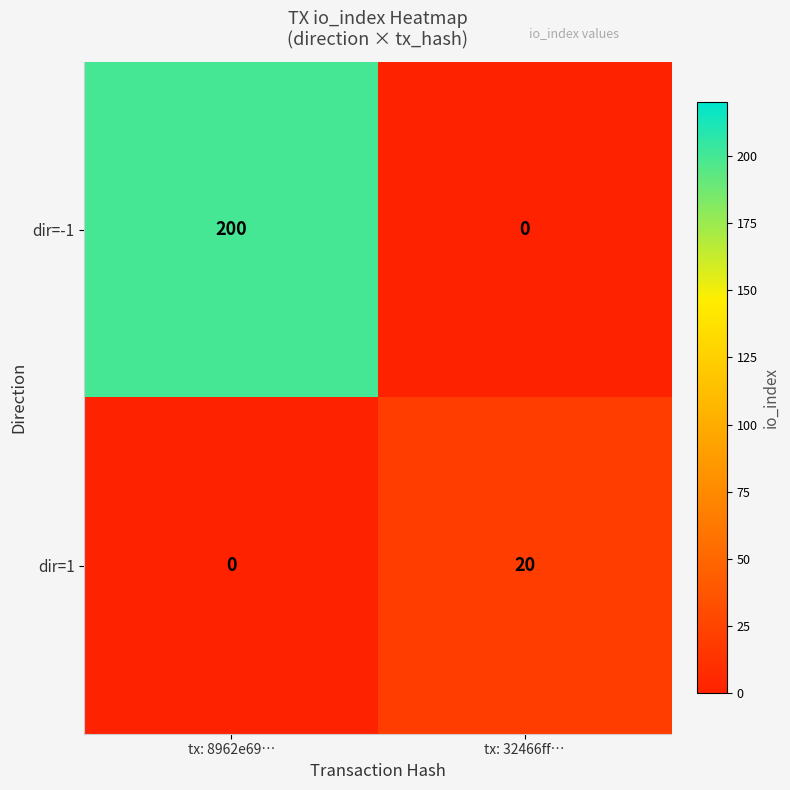

What value does the dir=1 series have at tx: 32466ff…, to the nearest 10?

20